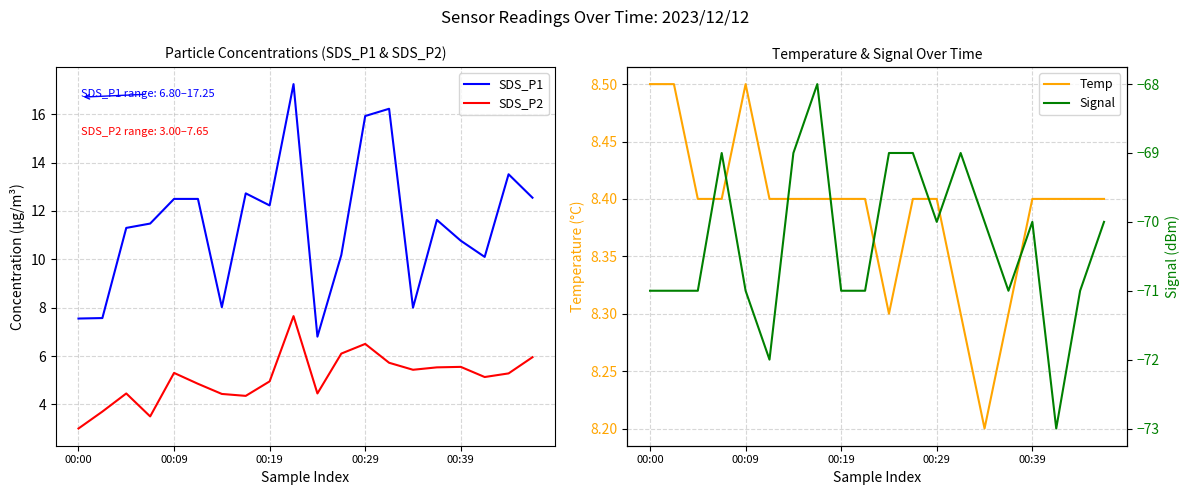

True or false: SDS_P2 and Signal intersect in this chart.

False